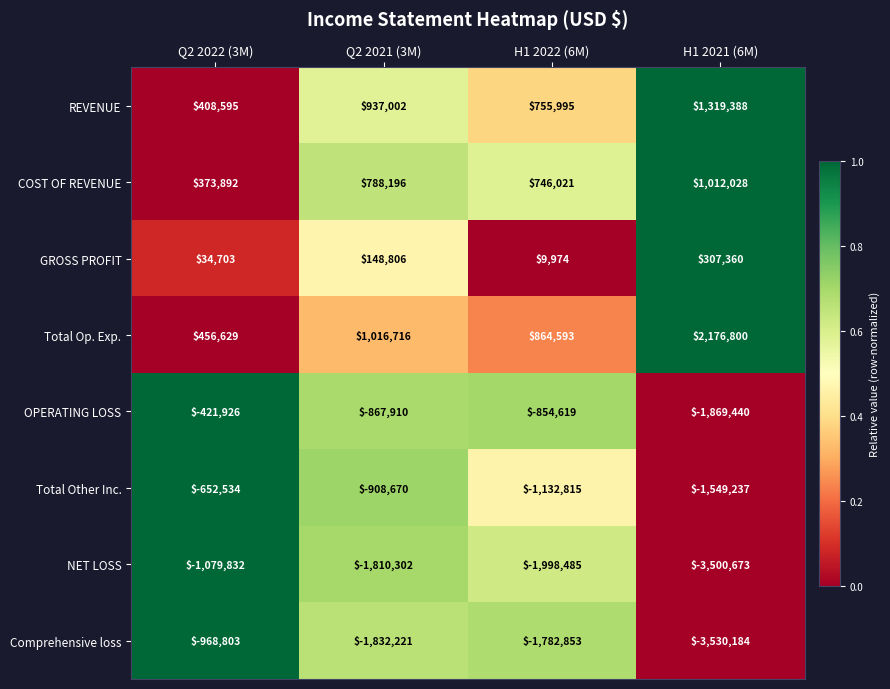

What is the minimum value for REVENUE?

408595